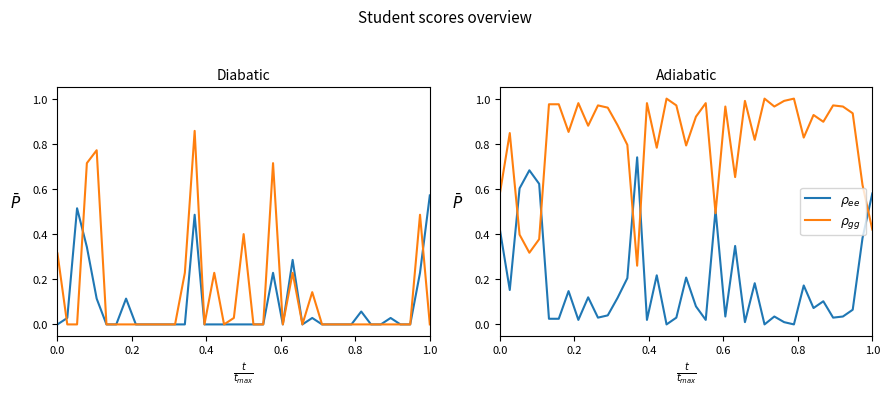

Which series has the largest range (max minus min)?

$\rho_{gg}$ (Popravni)